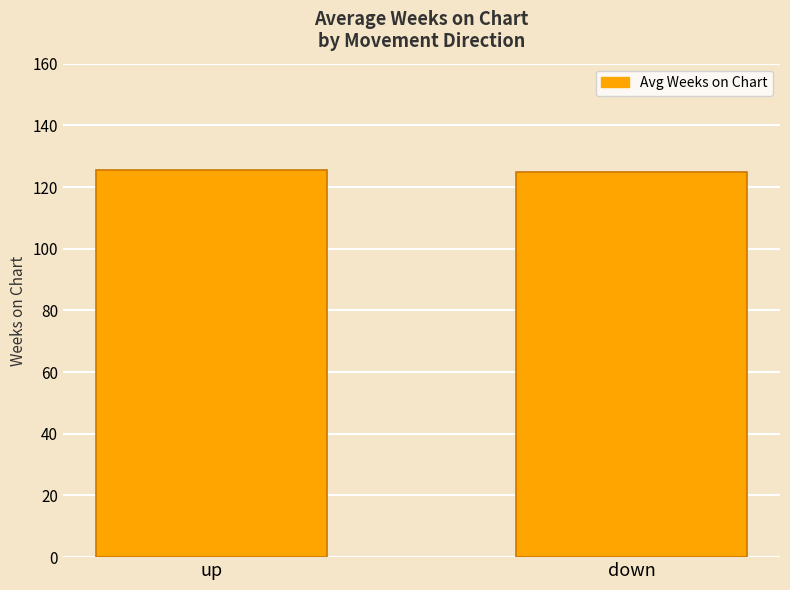

What is the ratio of the value at up to the value at down?

1.0